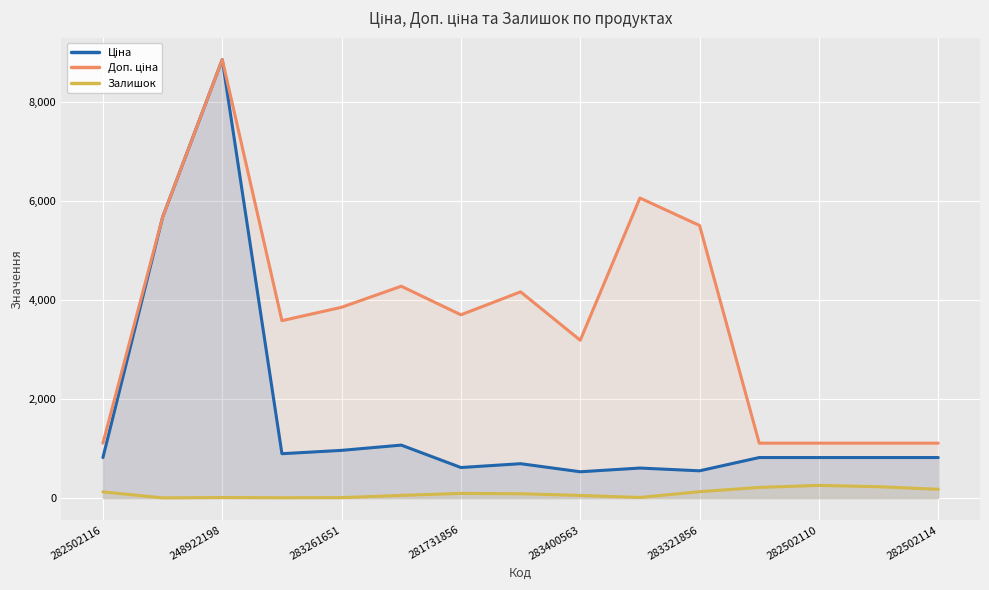

The Залишок series shows 53.0 at 283400563. True or false?

True